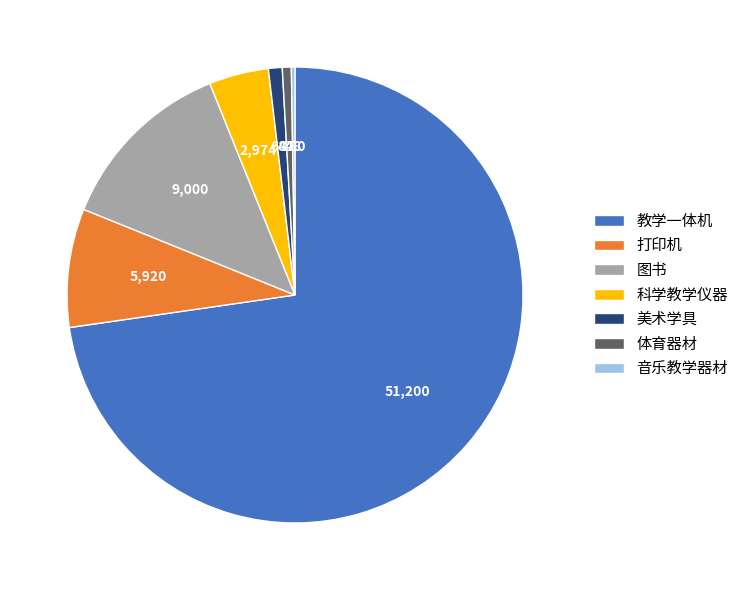

What is the majority slice?

教学一体机